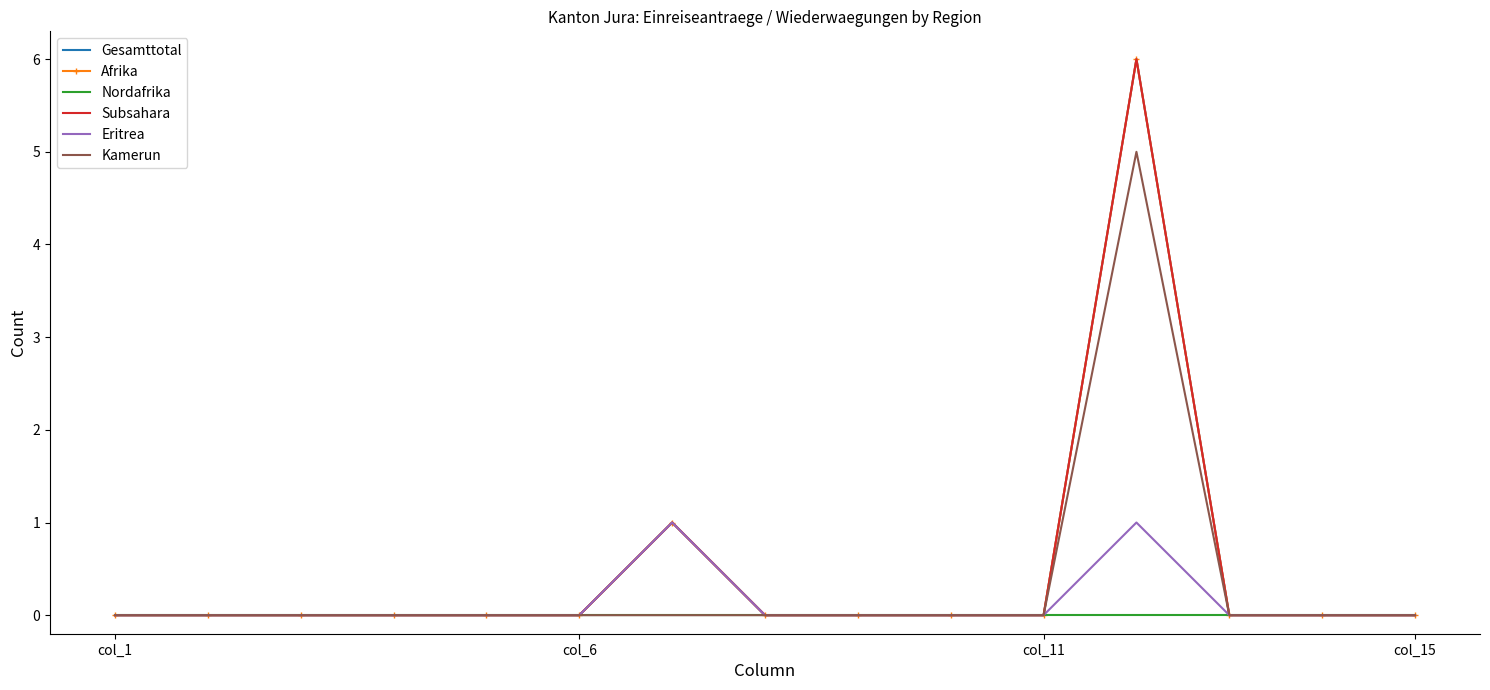

What are all the series names shown in the legend?

Gesamttotal, Afrika, Nordafrika, Subsahara, Eritrea, Kamerun